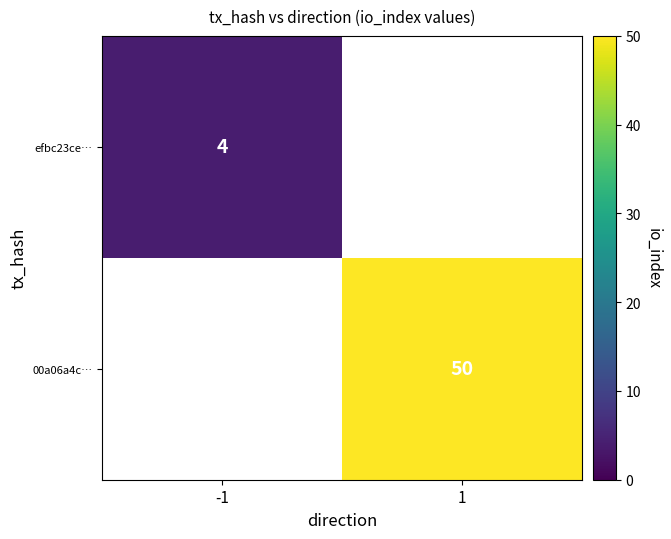

The 00a06a4c… series shows 50 at 1. True or false?

True